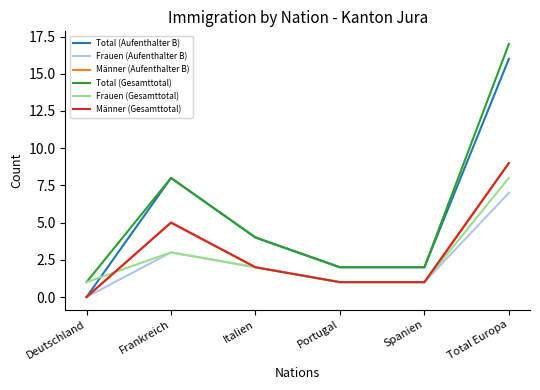

Which category has the lowest value in the Männer (Gesamttotal) series?

Deutschland